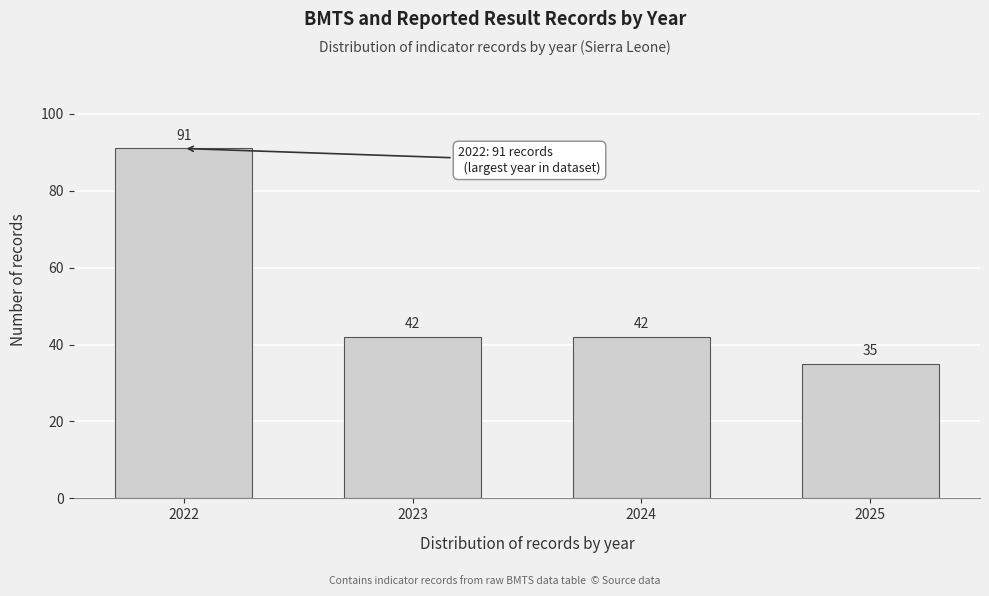

Reading left to right, list all the values displayed in this chart.

91	42	42	35